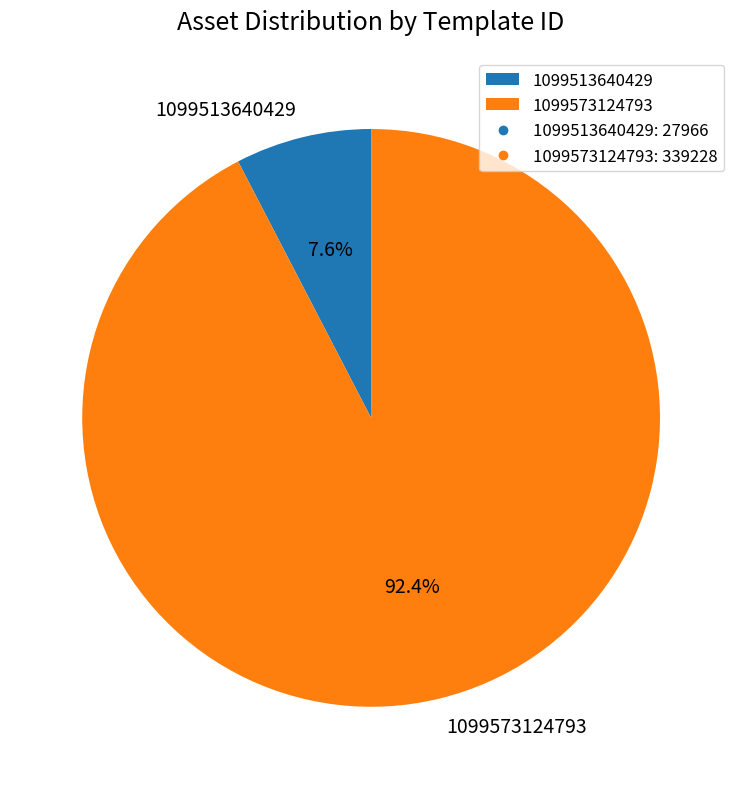

Count the number of slices in the pie.

2